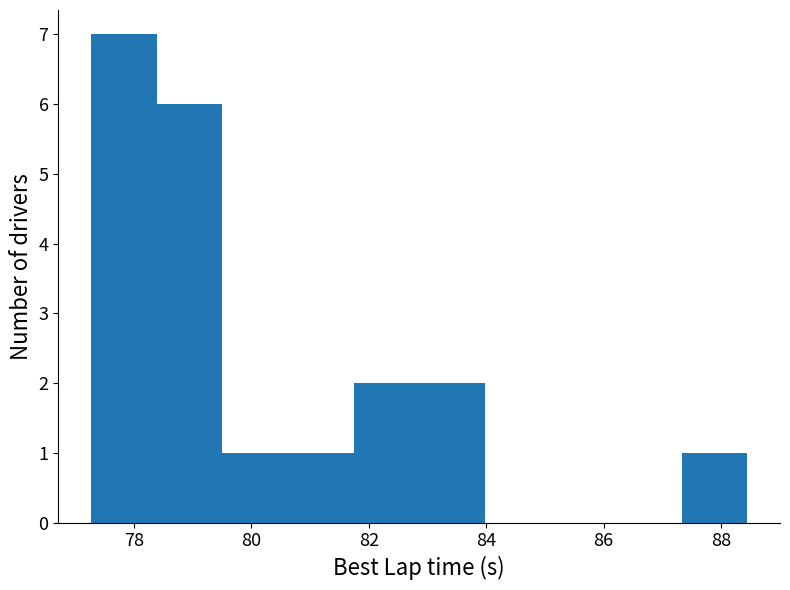

What is the height of the bar covering 78.4 to 79.6 on the x-axis? Neither the bar edges nor the heights are printed on the chart, so give them approximately, as read against the axes.

6